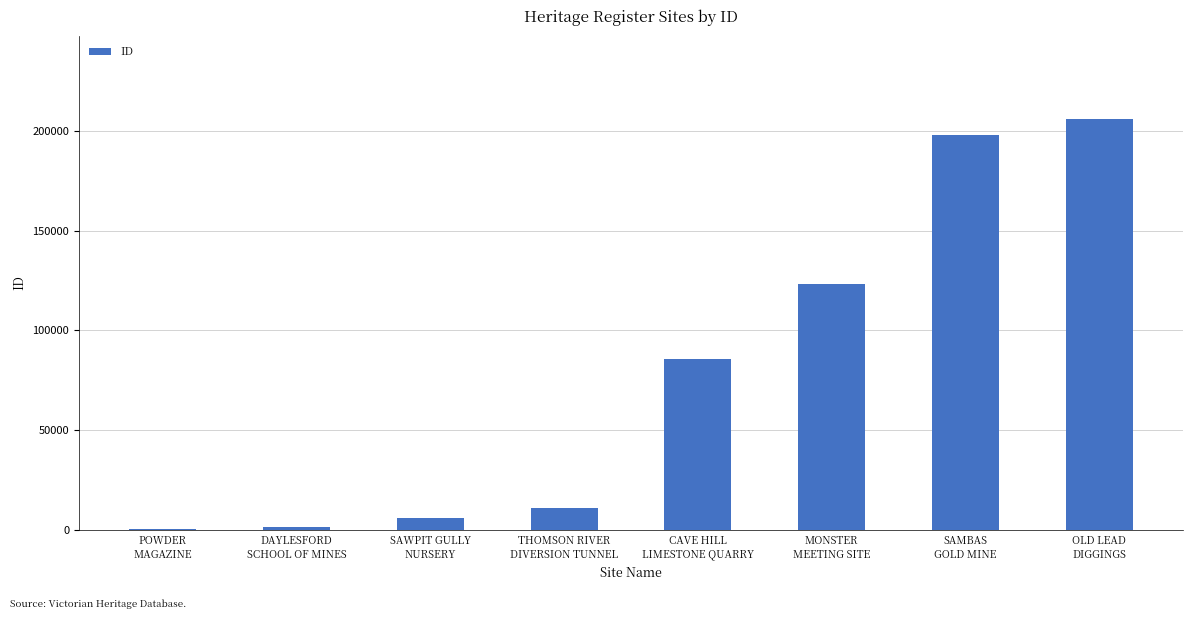

Reading left to right, list all the values displayed in this chart.

113	1304	6069	10756	85447	123107	198045	206182